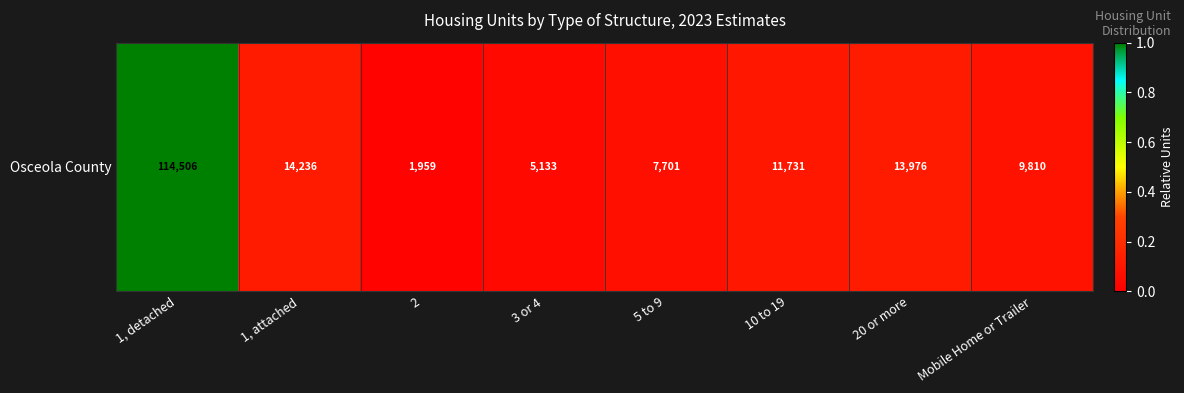

Between 1, attached and Mobile Home or Trailer, which is larger?

1, attached